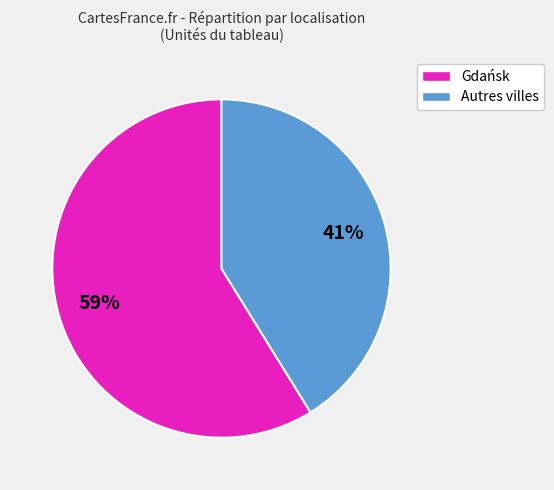

Is there a majority slice in this chart?

Yes